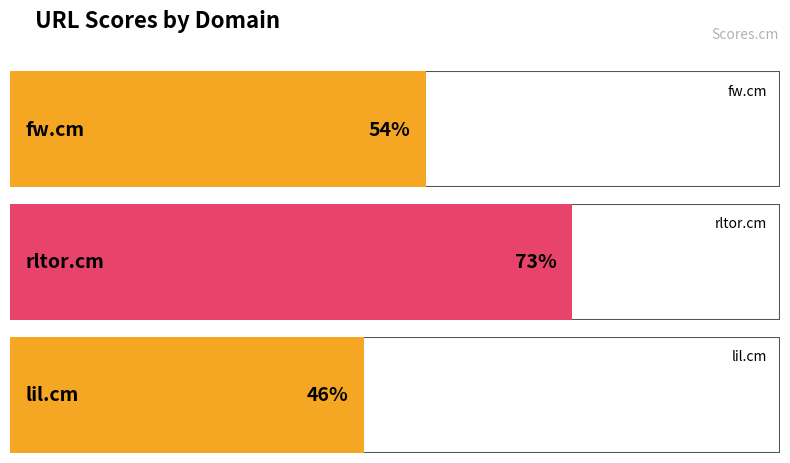

What is the value of the 1st bar from the left?

54